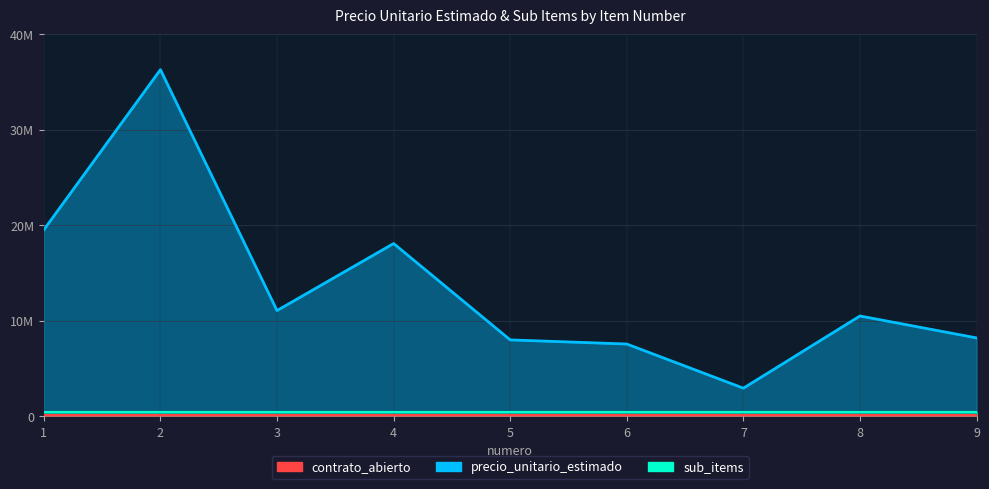

At which category does the data reach its first local peak?

2